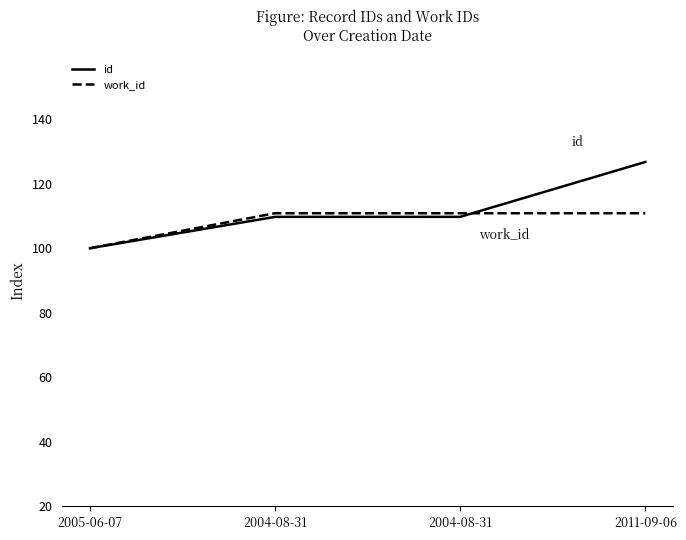

What is the total value across all series at 2004-08-31?

220.6